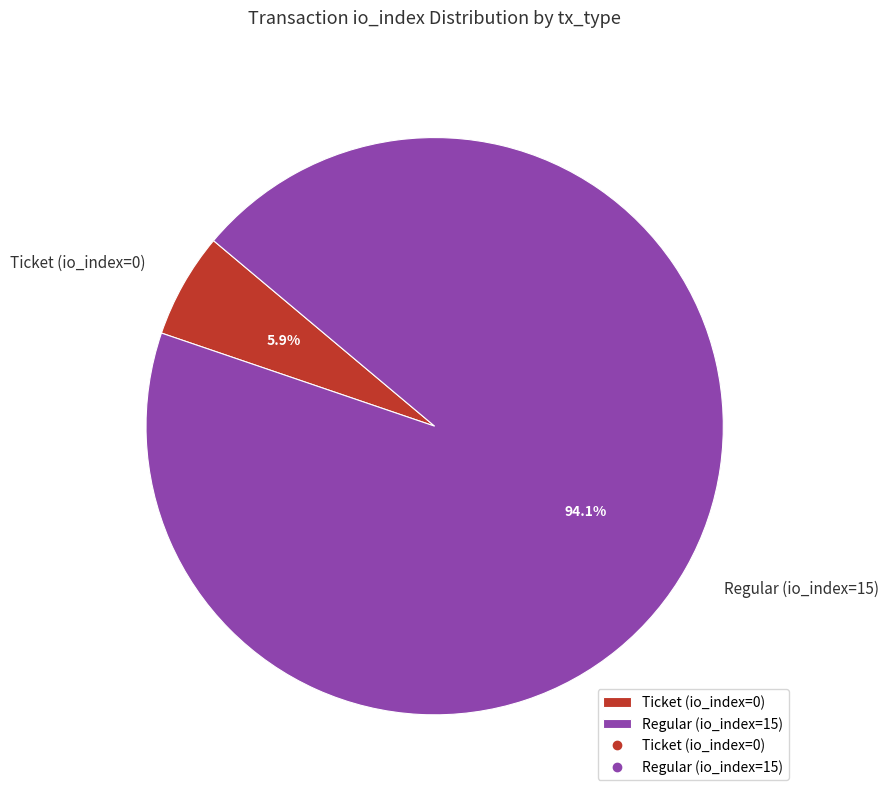

Which slice is the smallest?

Ticket (io_index=0)